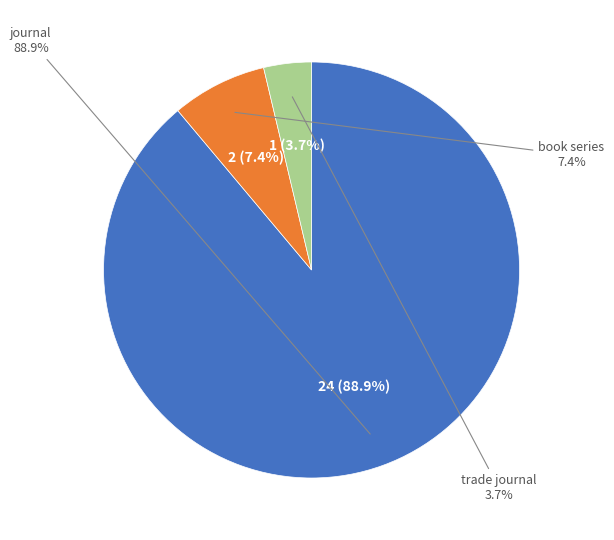

Is it true that journal is 89% of the pie?

True